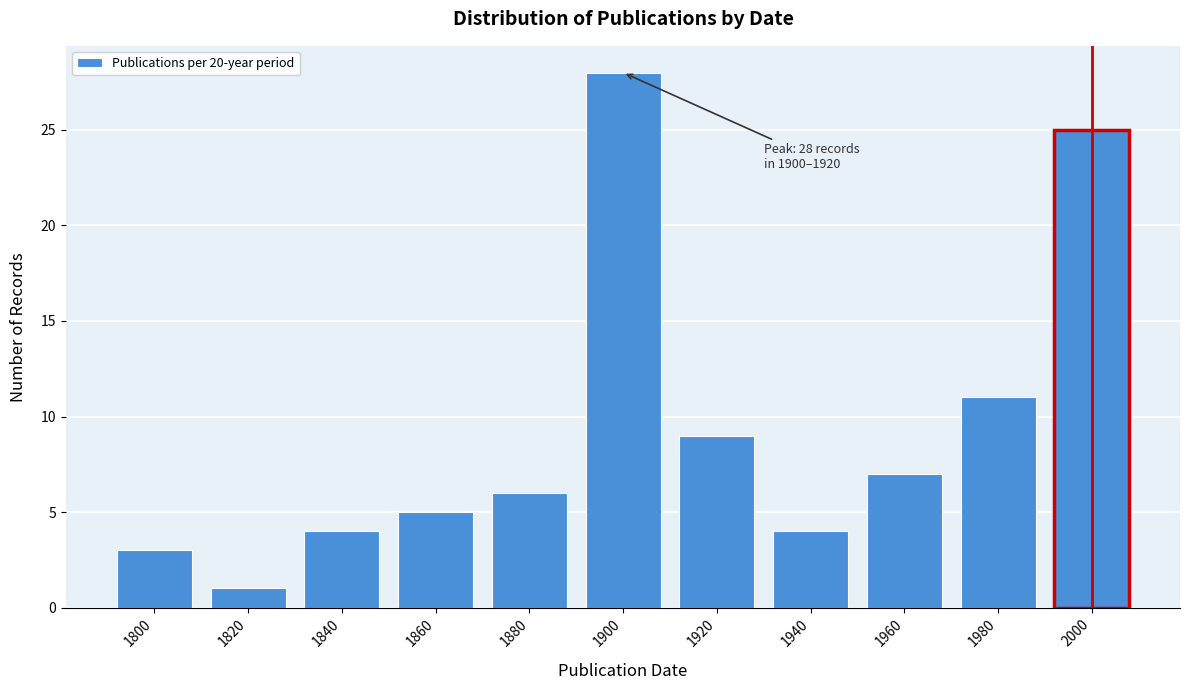

Reading left to right, transcribe all the data shown in this chart.

3	1	4	5	6	28	9	4	7	11	25